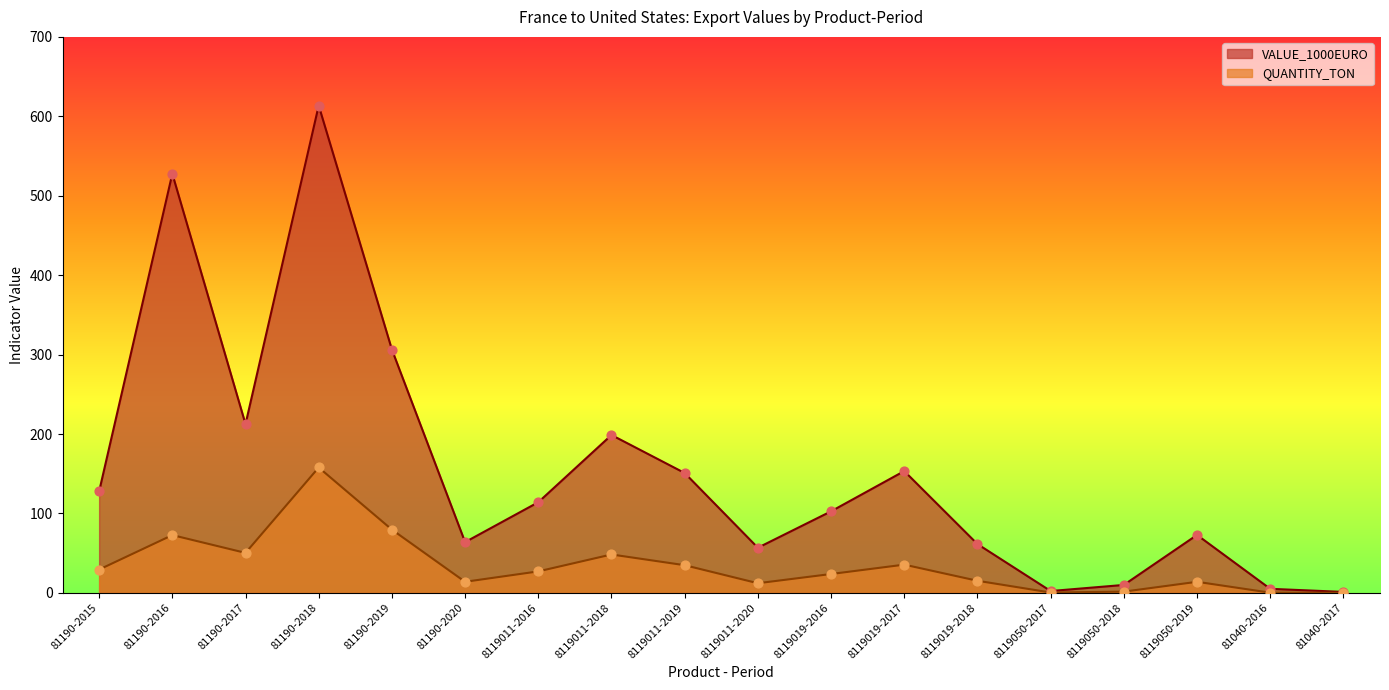

What is the total value across all series at 8119011-2020?

69.1